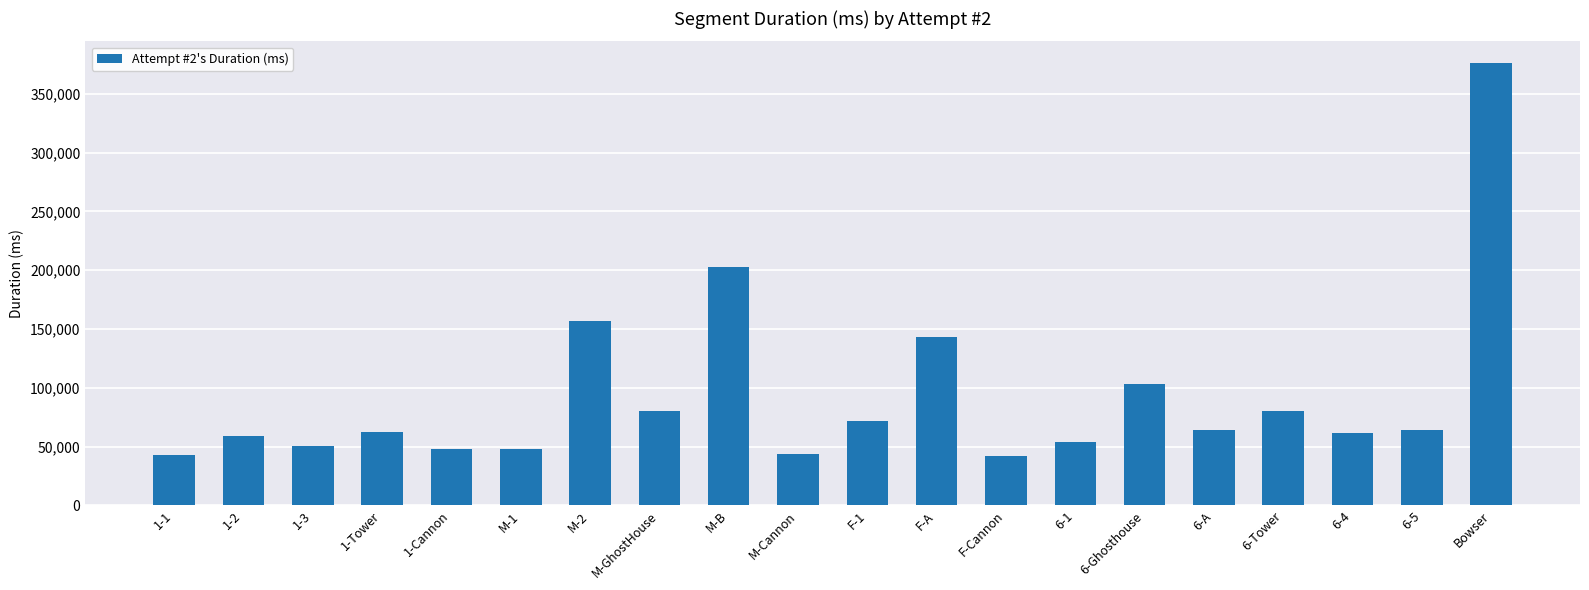

What is the difference between the second highest and second lowest values?

159792